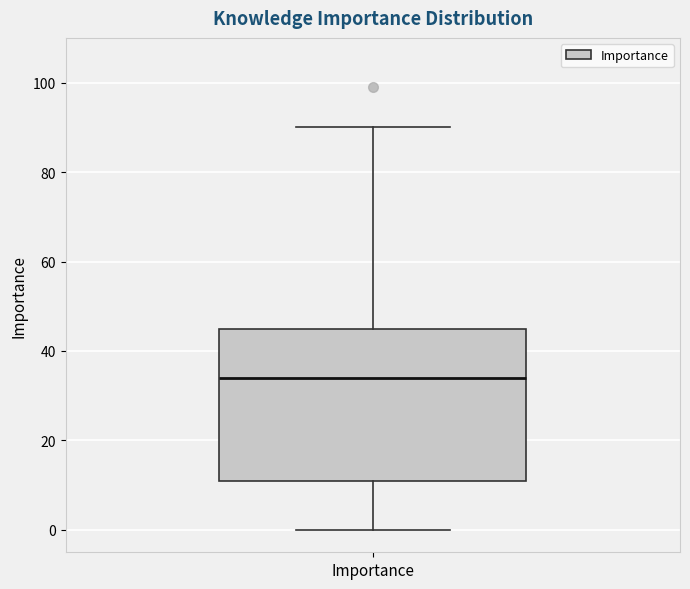

Read this box plot against the y-axis: the position of the median line, the range covered by the box, and the ends of both whiskers. The values are not printed on the chart, so give them approximately, as read against the axis.

median 34, box 12 to 46, whiskers 0 to 90